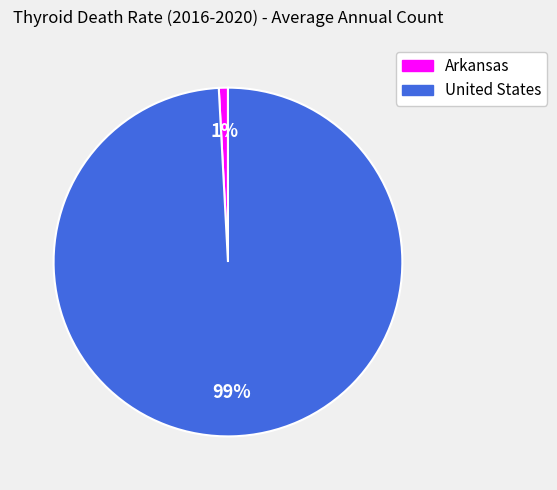

Between Arkansas and United States, which is larger?

United States